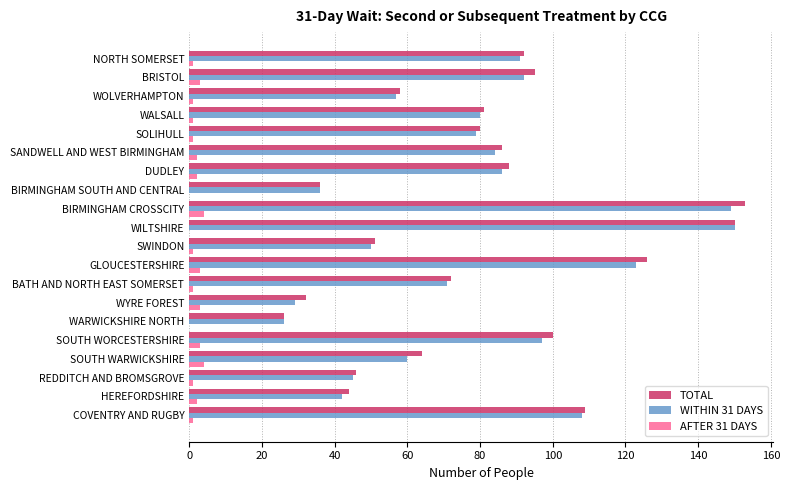

Is the value of TOTAL at SOUTH WARWICKSHIRE greater than the value of AFTER 31 DAYS at SANDWELL AND WEST BIRMINGHAM?

Yes